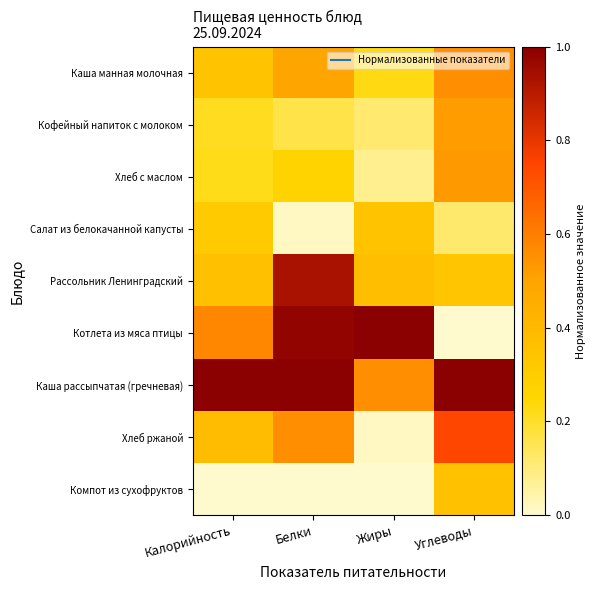

At which category is the sum across all series the highest?

Белки